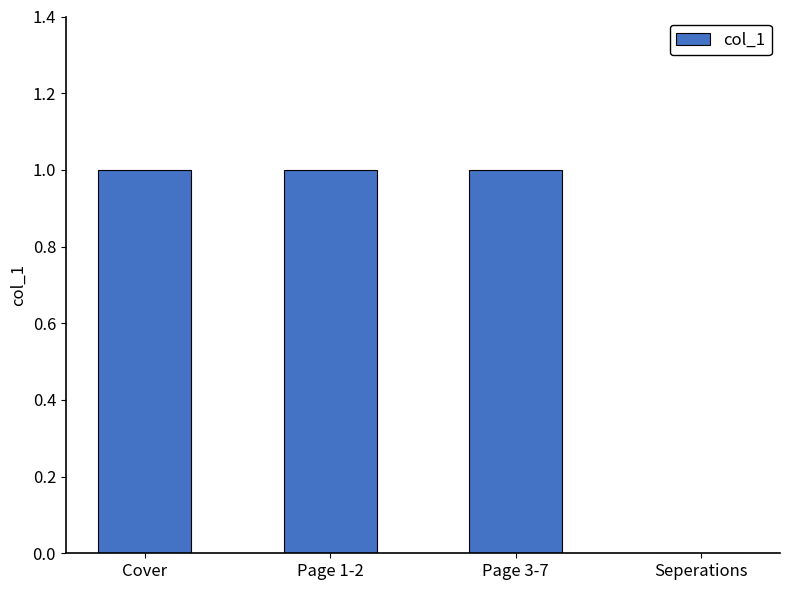

Is it true that the value at Seperations is 0?

True